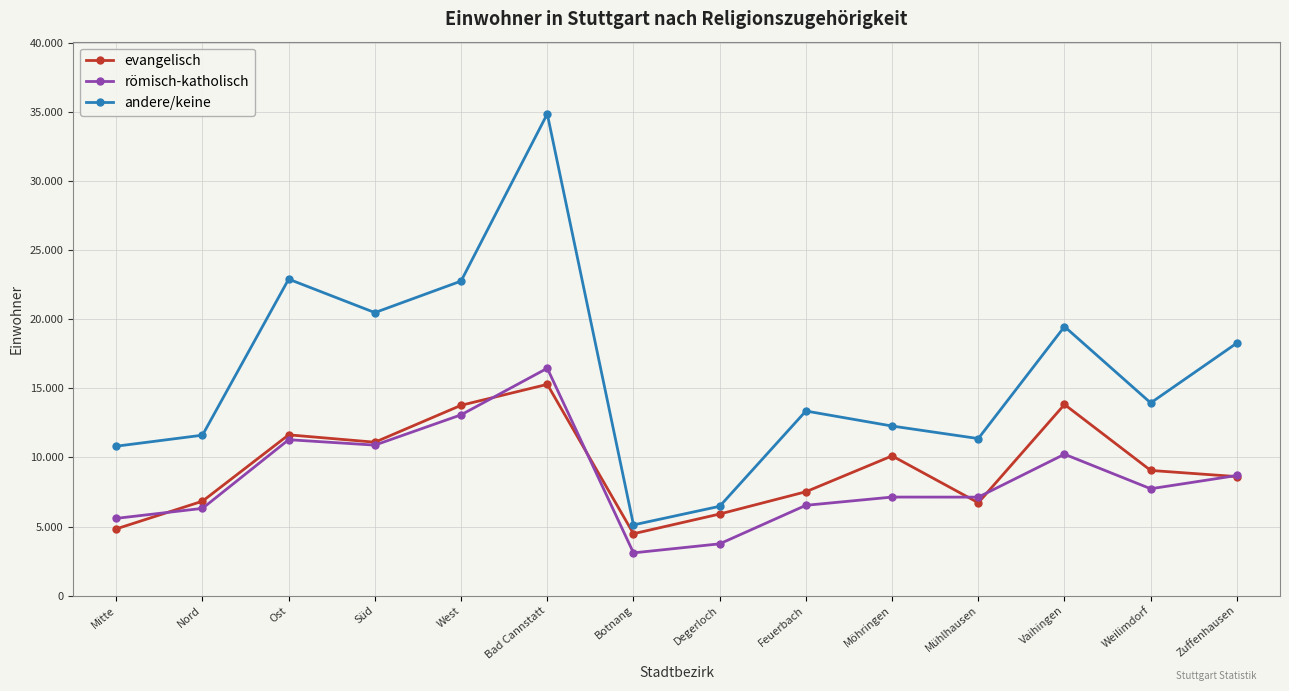

What is the total value across all series at Mühlhausen?

25209